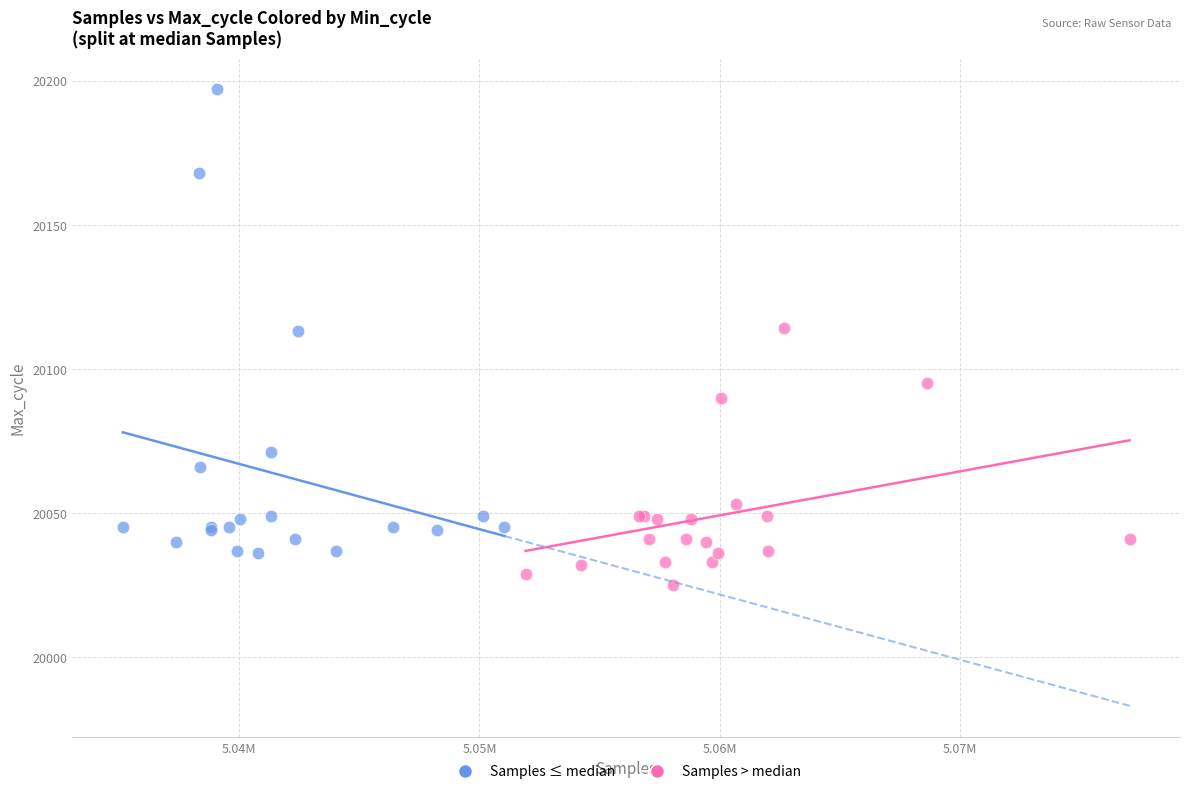

Which series contains the lowest Y value?

Samples > median